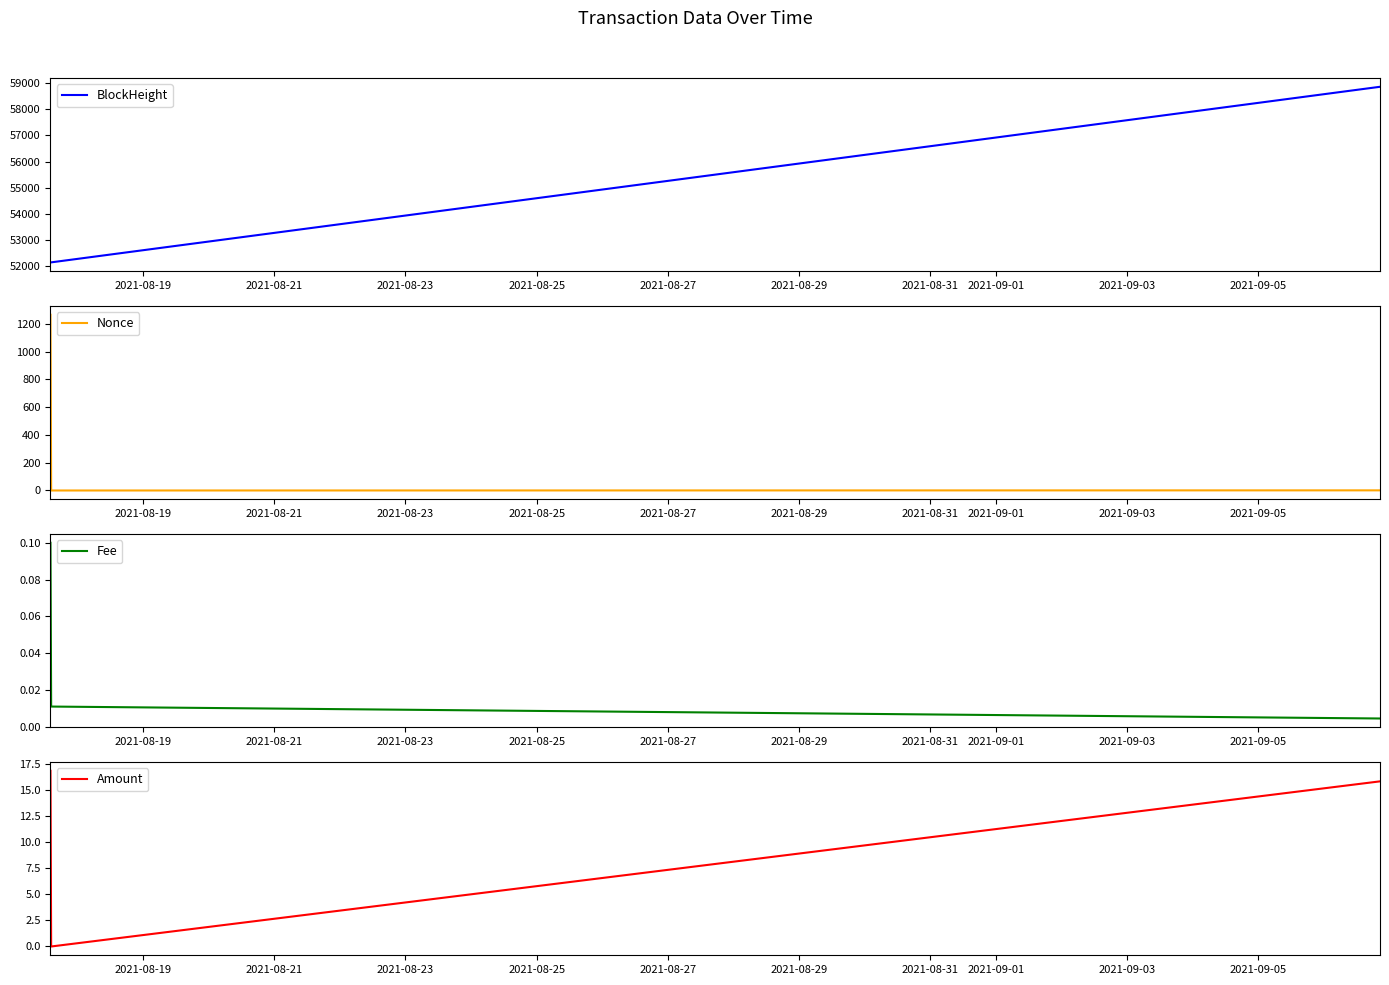

Which series has the largest range (max minus min)?

BlockHeight